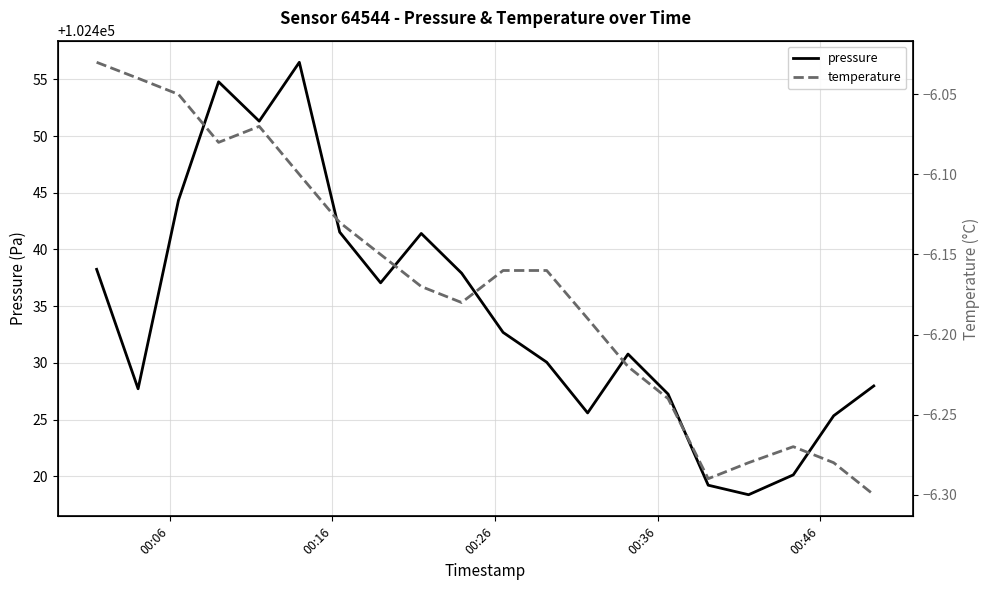

What is the lowest value of the pressure series?

102418.4